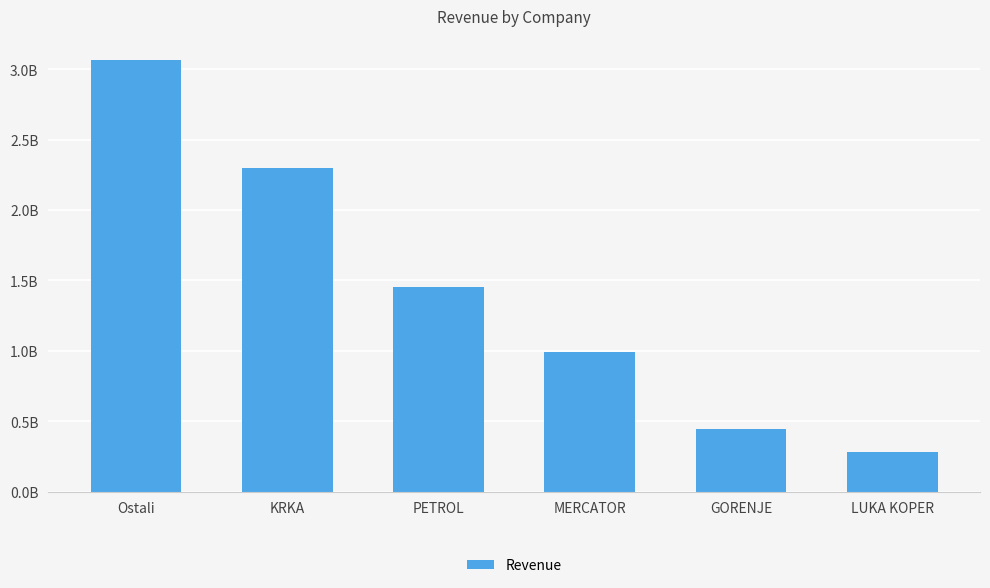

Are the bars horizontal?

No